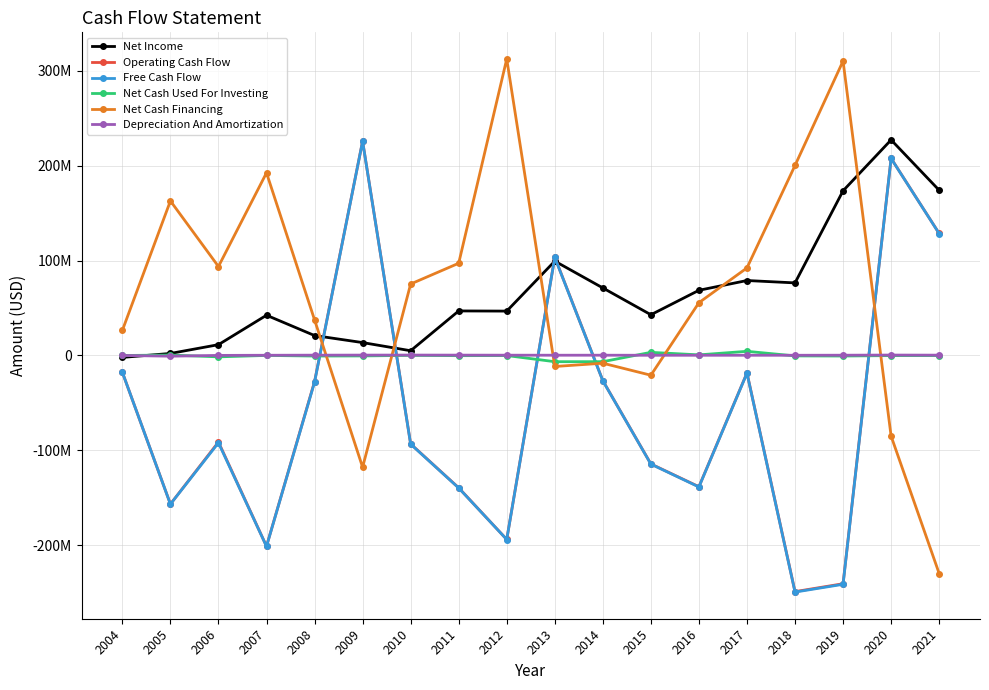

Is it true that Net Income equals -2041822 at 2004?

True